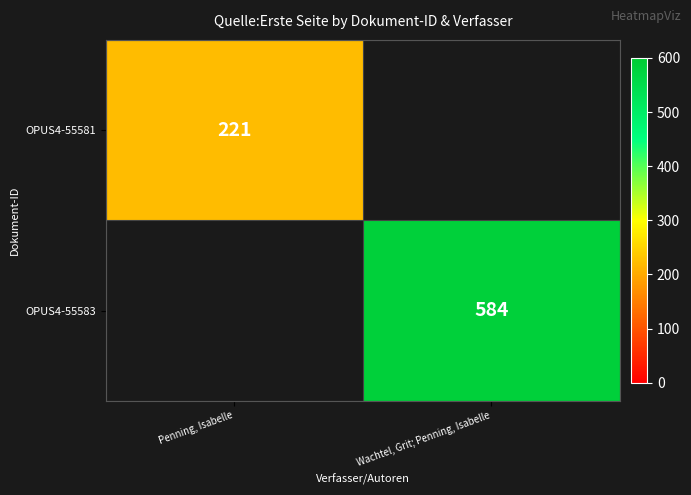

True or false: OPUS4-55581 has a value of 390 at Penning, Isabelle.

False